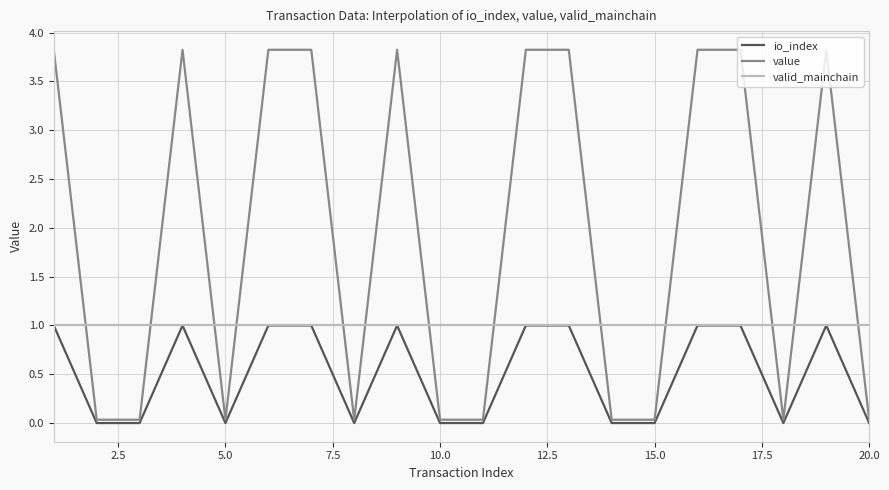

What is the average value of the io_index series?

0.5